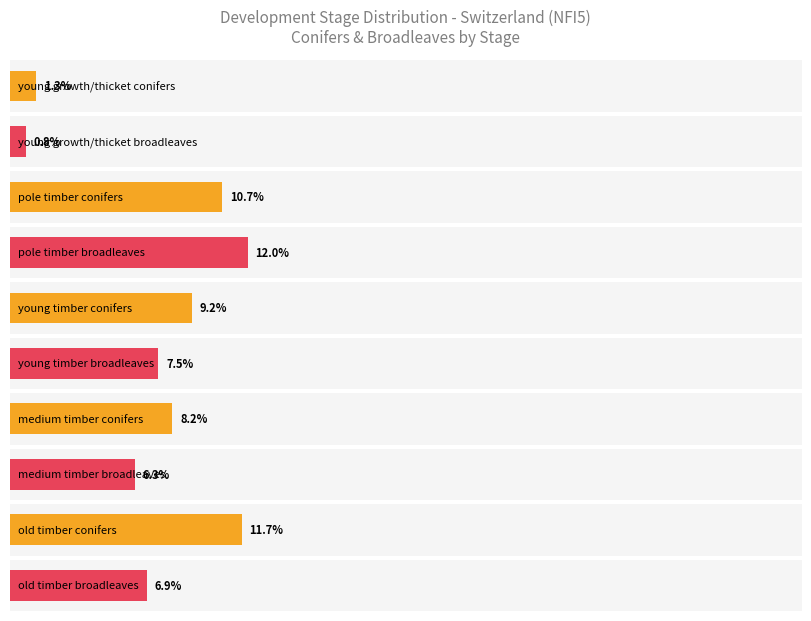

List the labels in order of conifers_total value, smallest first.

young growth/thicket, medium timber, young timber, pole timber, old timber